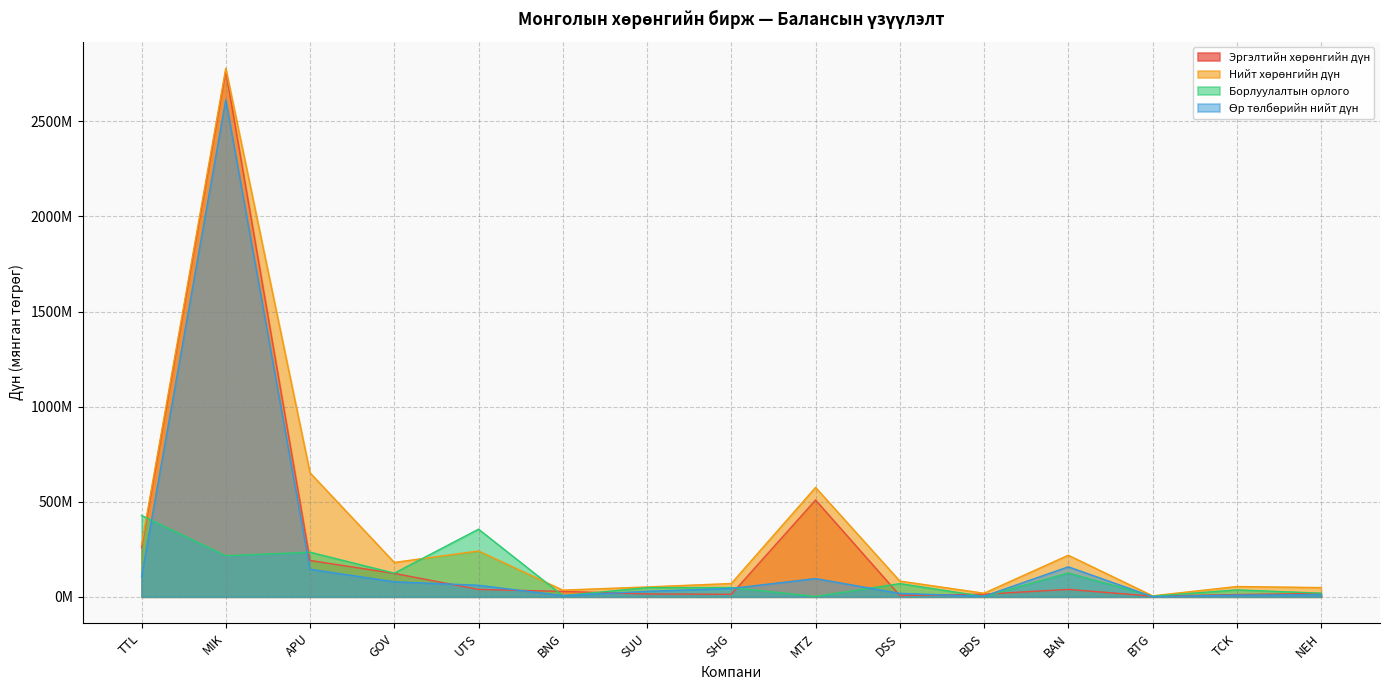

Reading left to right, list all the values displayed in this chart.

Эргэлтийн хөрөнгийн дүн: TTL=258892036.9	MIK=2764307276.9	APU=191062077.3	GOV=122911171.0	UTS=38821020.1	BNG=28446353.6	SUU=14823711.9	SHG=13093817.7	MTZ=508887074.4	DSS=7154061.4	BDS=13848897.0	BAN=38992101.1	BTG=3266261.6	TCK=11931984.3	NEH=17553114.6
Нийт хөрөнгийн дүн: TTL=272838804.2	MIK=2778947859.6	APU=651791639.0	GOV=180728920.0	UTS=240899076.0	BNG=35134198.9	SUU=51801351.0	SHG=69940539.5	MTZ=575056742.4	DSS=82765651.6	BDS=18895896.4	BAN=218550551.9	BTG=5162535.8	TCK=54157642.4	NEH=48564663.7
Борлуулалтын орлого: TTL=427930350.0	MIK=216078034.5	APU=234606134.2	GOV=124425107.0	UTS=355506428.7	BNG=6383752.2	SUU=48183565.5	SHG=48922846.1	MTZ=1798095.0	DSS=69368840.8	BDS=1983896.5	BAN=125111169.8	BTG=3200466.0	TCK=36427388.9	NEH=19142557.2
Өр төлбөрийн нийт дүн: TTL=105891547.2	MIK=2612635129.2	APU=144865977.2	GOV=79015732.0	UTS=60612549.7	BNG=6302633.6	SUU=28698406.2	SHG=43890904.7	MTZ=95958692.8	DSS=17822678.2	BDS=3101016.4	BAN=157689211.4	BTG=1054799.6	TCK=9090455.2	NEH=10815683.7